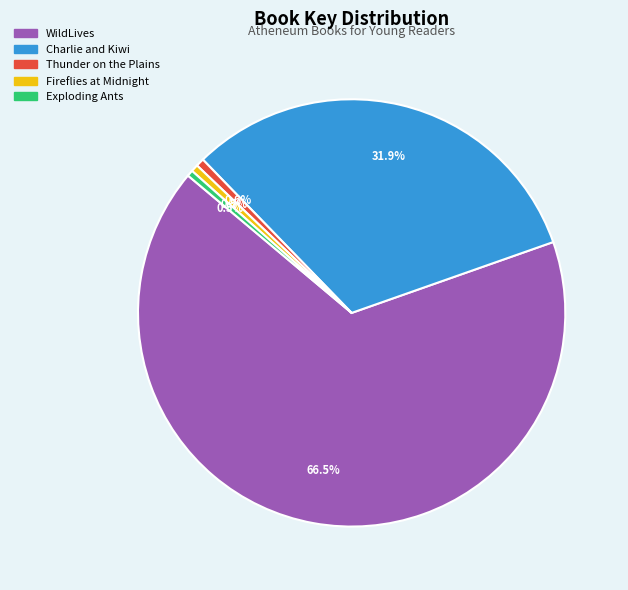

The WildLives slice represents 60% of the pie. True or false?

False